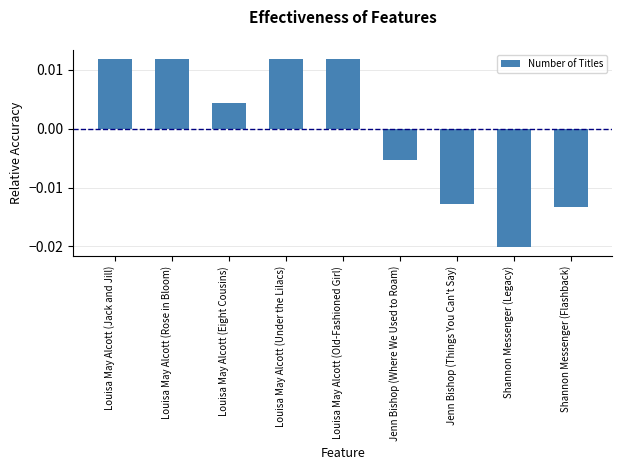

How many values are below zero?

4